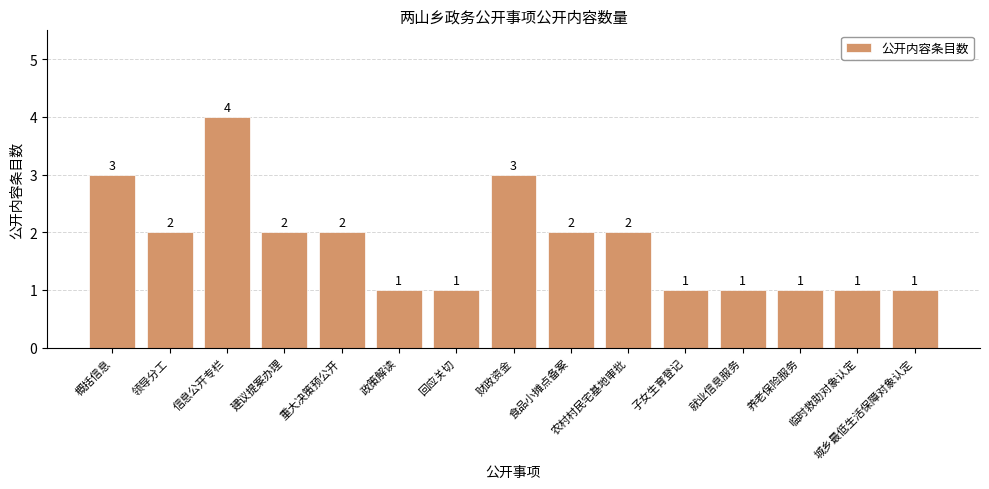

Are the bars horizontal?

No